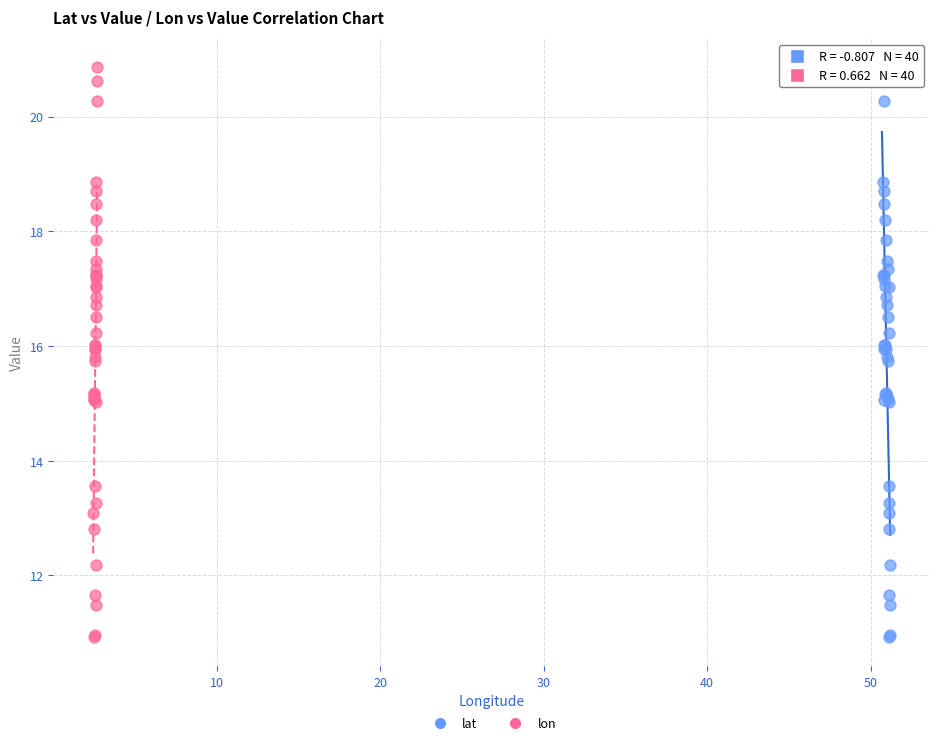

What are all the series names shown in the legend?

lat, lon